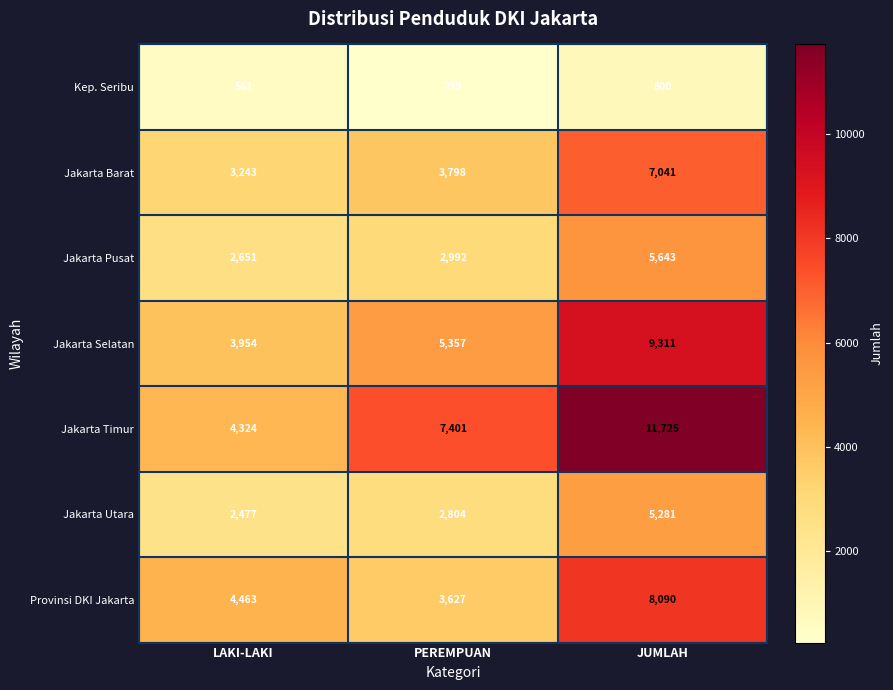

List the series in order of their peak value, lowest first.

Kep. Seribu, Jakarta Utara, Jakarta Pusat, Jakarta Barat, Provinsi DKI Jakarta, Jakarta Selatan, Jakarta Timur